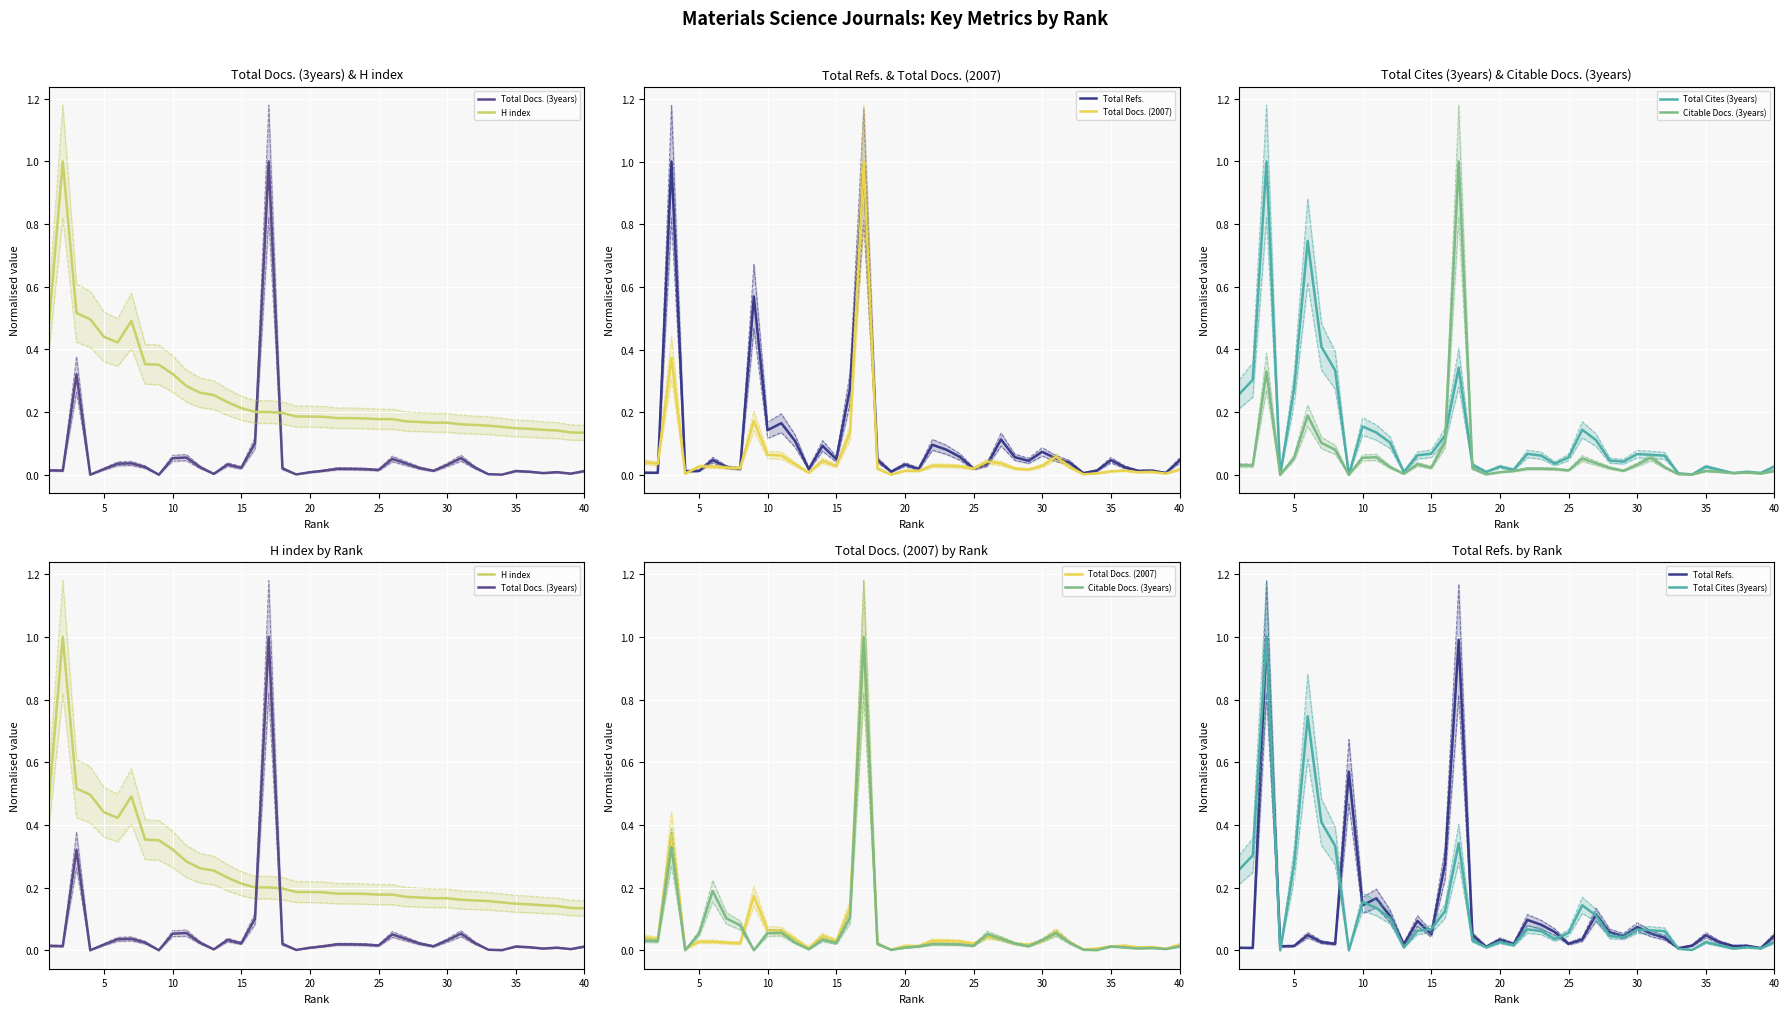

What are all the series names shown in the legend?

Total Docs. (3years), H index, Total Refs., Total Docs. (2007), Total Cites (3years), Citable Docs. (3years)